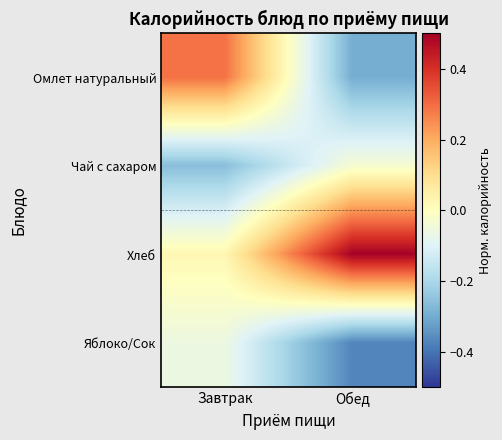

Which series changed the most between Завтрак and Обед?

Омлет натуральный